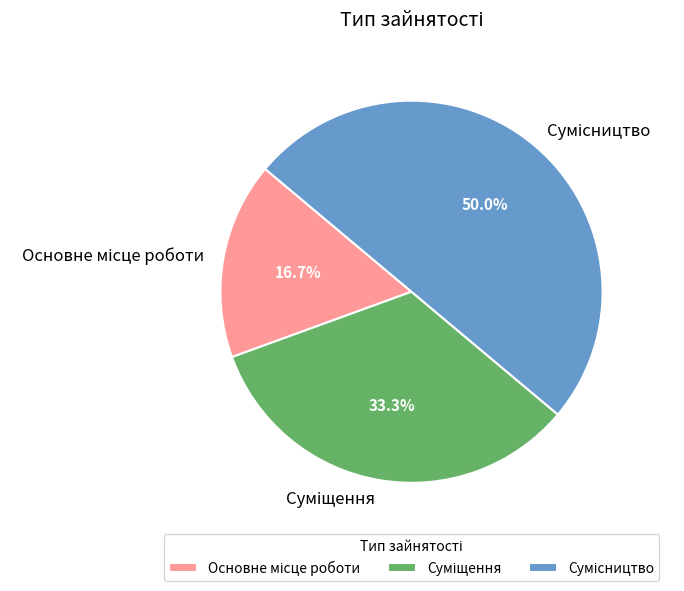

How many segments does this pie chart have?

3